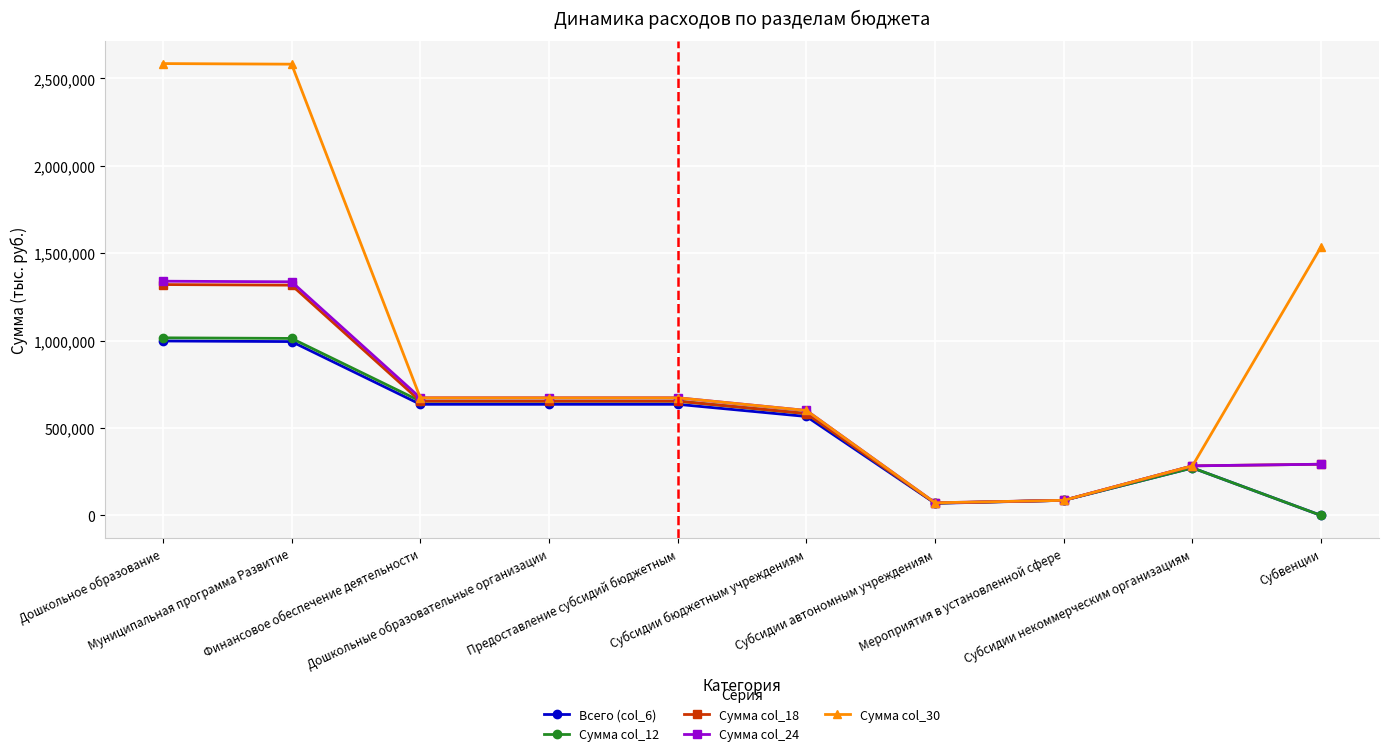

Which series has the largest range (max minus min)?

Сумма col_30